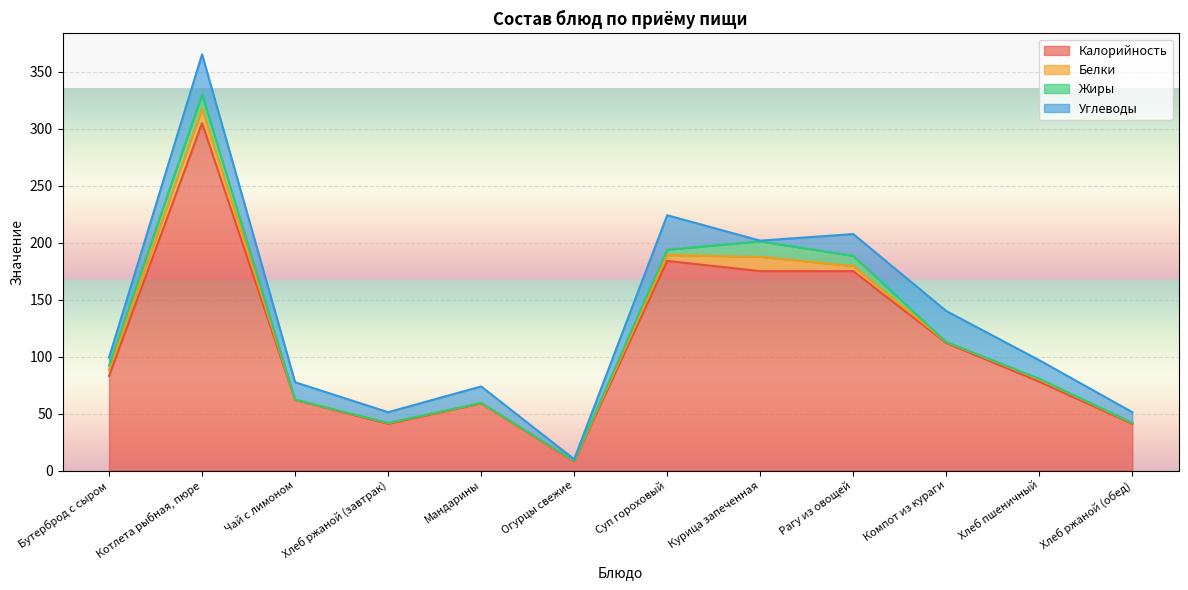

Where does the Углеводы series first go above 15?

Котлета рыбная, пюре